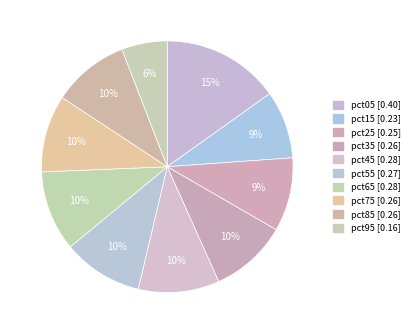

Is there any slice that represents more than half of the pie?

No